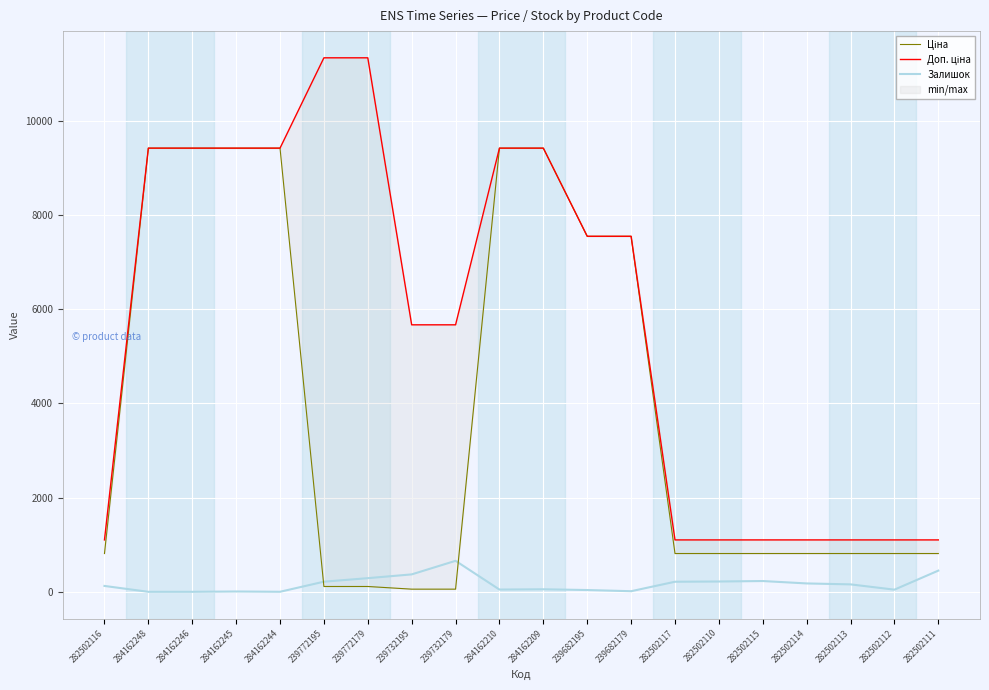

In Залишок, how many points are lower than both neighbors (excluding endpoints)?

4